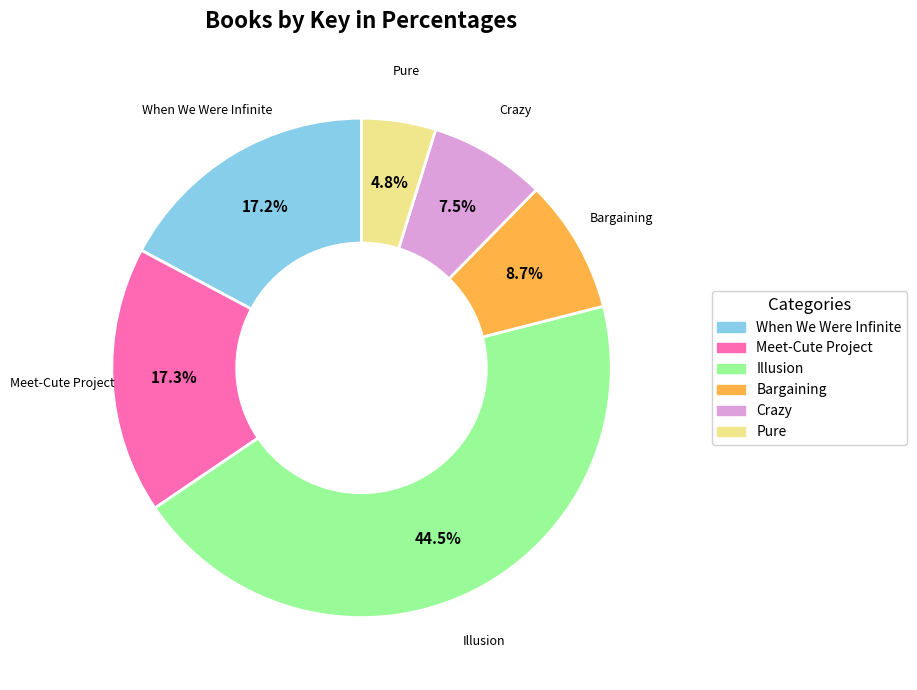

What is the smallest slice in the pie chart?

Pure